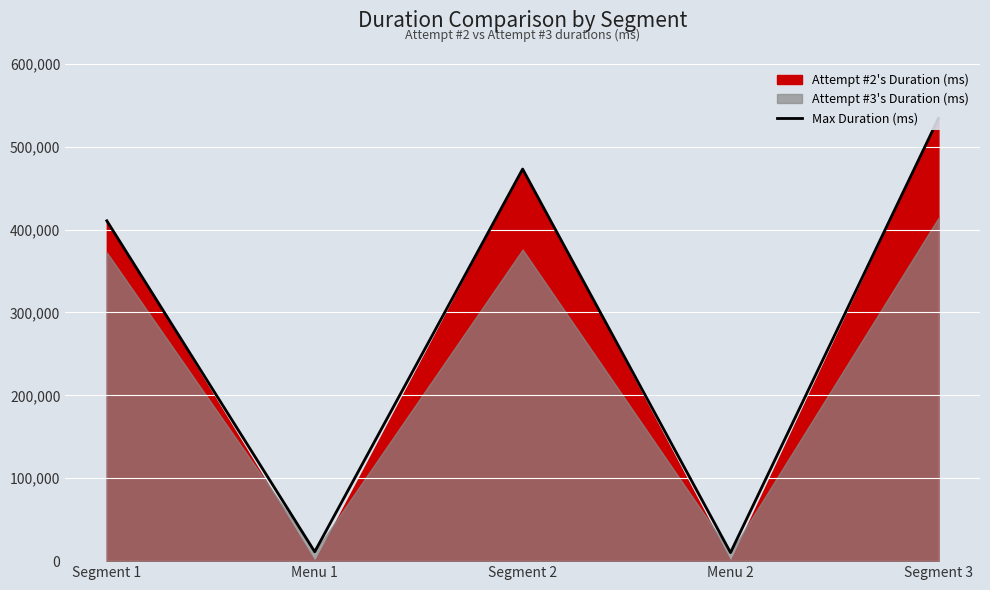

How many categories are shown in the chart?

5